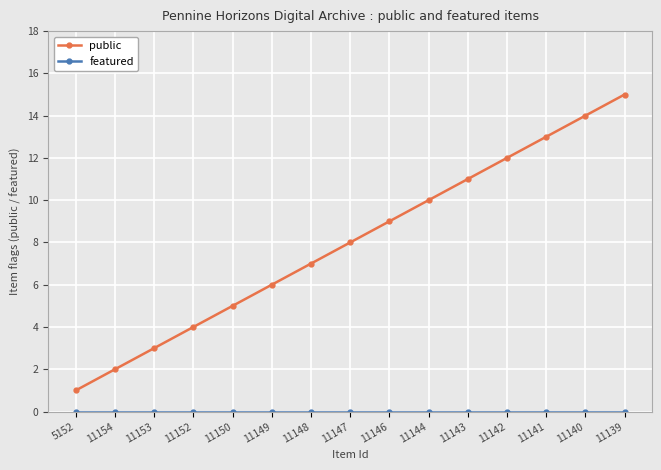

Which category has the lowest value in the public series?

5152